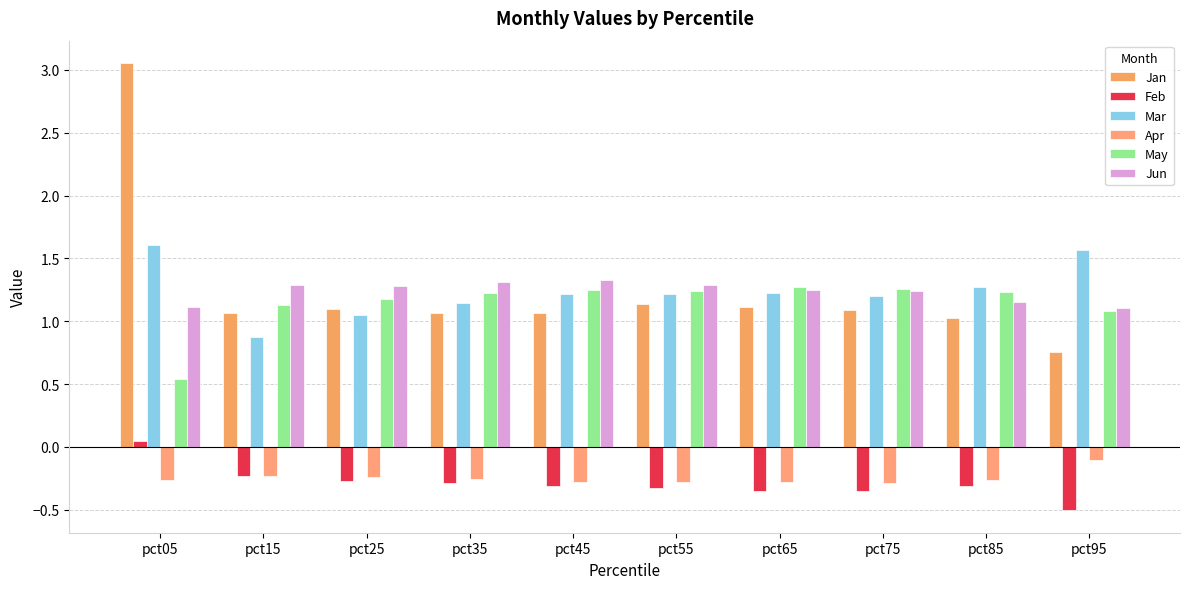

What is the smallest value displayed?

-0.5